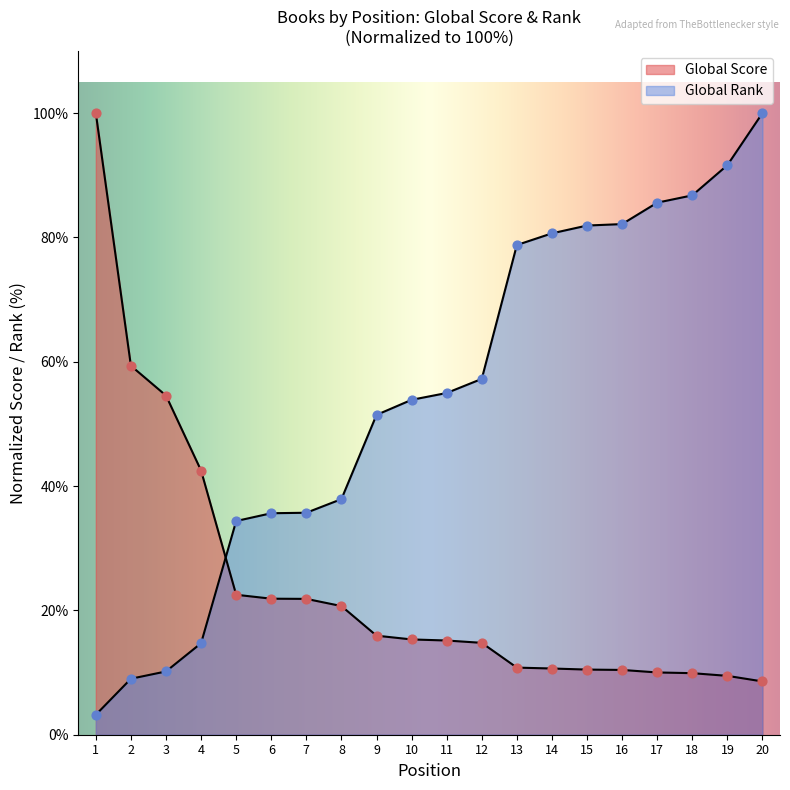

Which series has the widest spread of Y values?

Global Rank